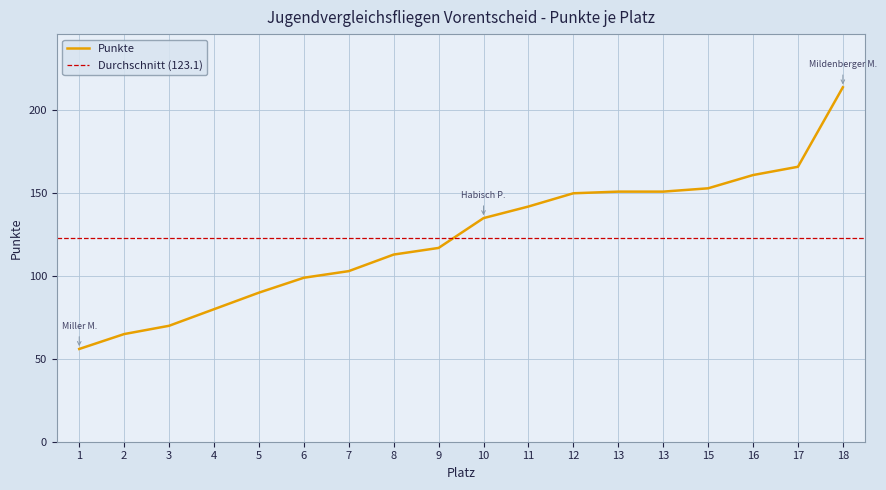

Does the chart have visible grid lines?

Yes